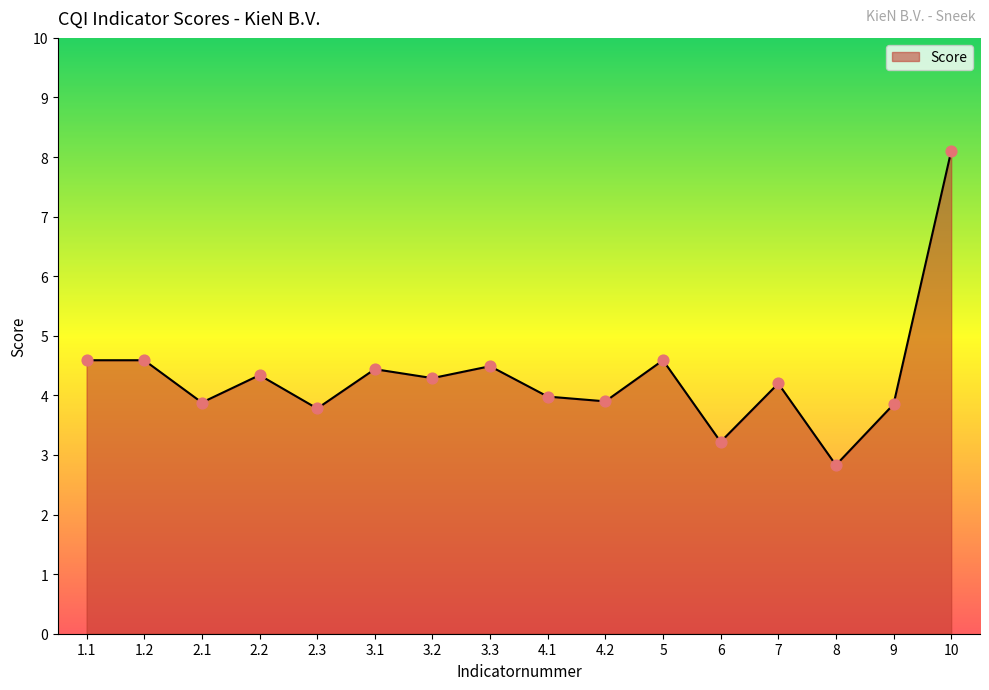

What is the change in value from 2.2 to 8?

-1.5